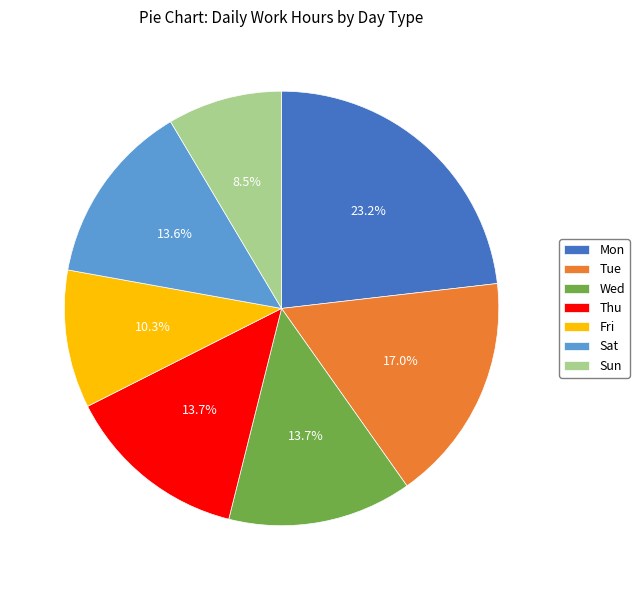

How many segments does this pie chart have?

7